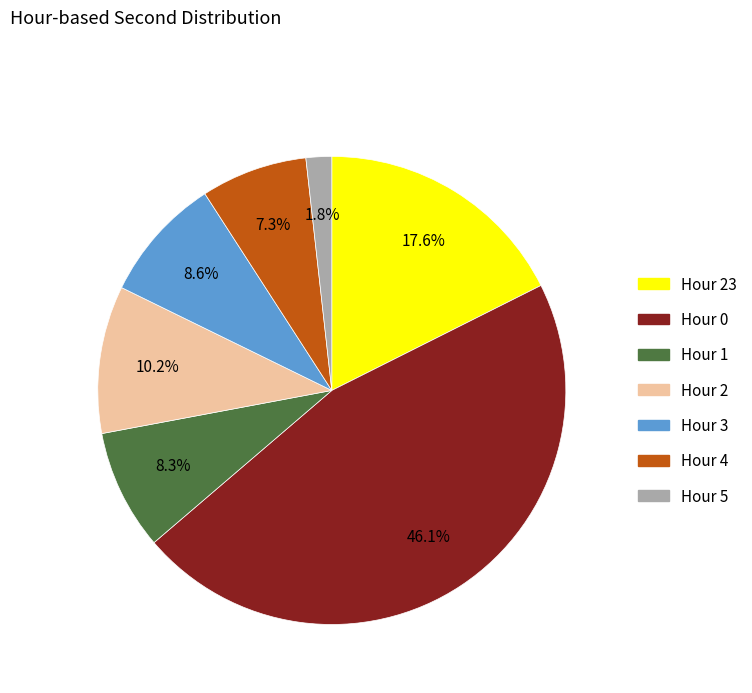

How many slices are in this pie chart?

7